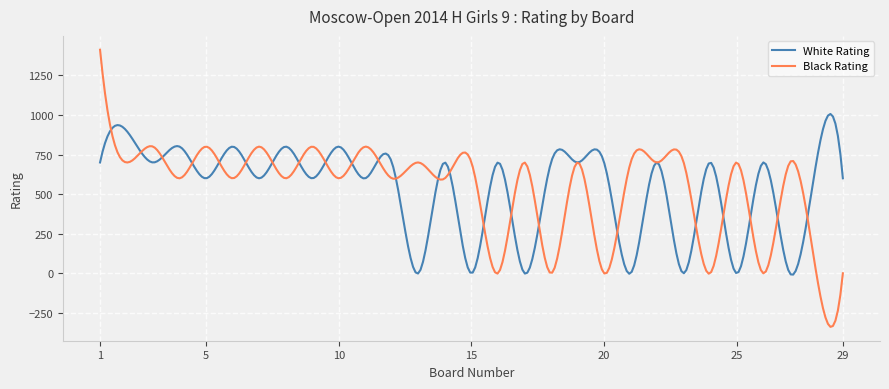

Which series has the widest spread of values?

Black Rating